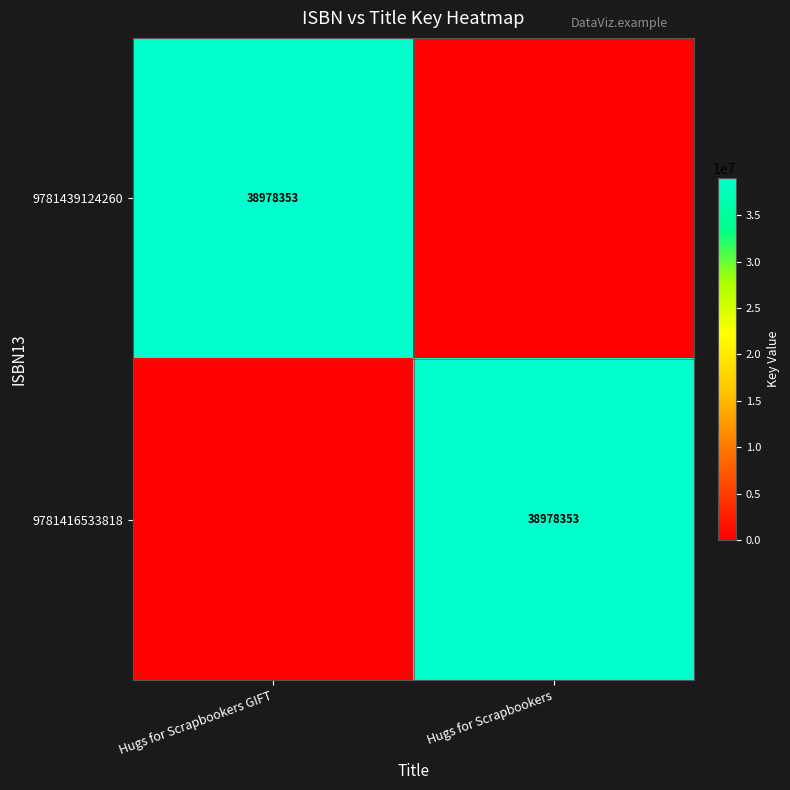

True or false: 9781416533818 has a value of 38978353 at Hugs for Scrapbookers.

True